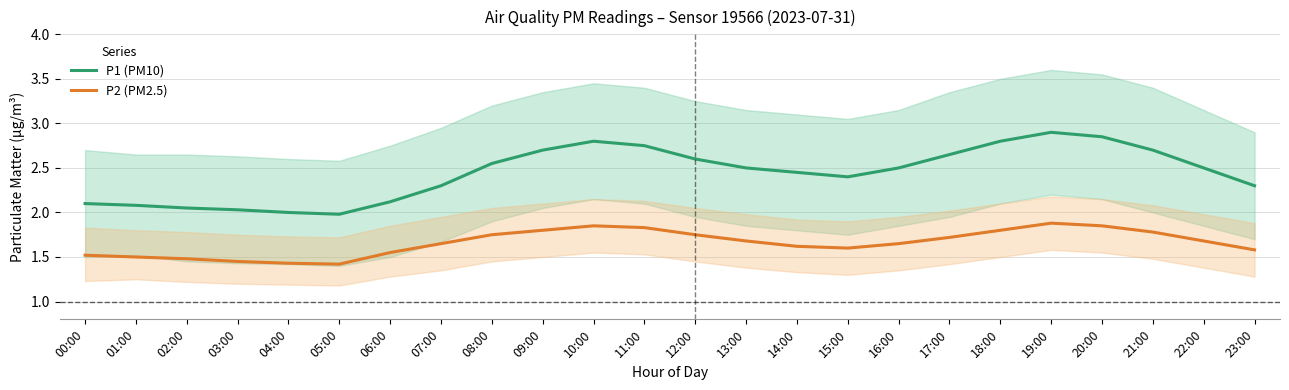

True or false: P2 (PM2.5) and P1 (PM10) cross at least once.

False